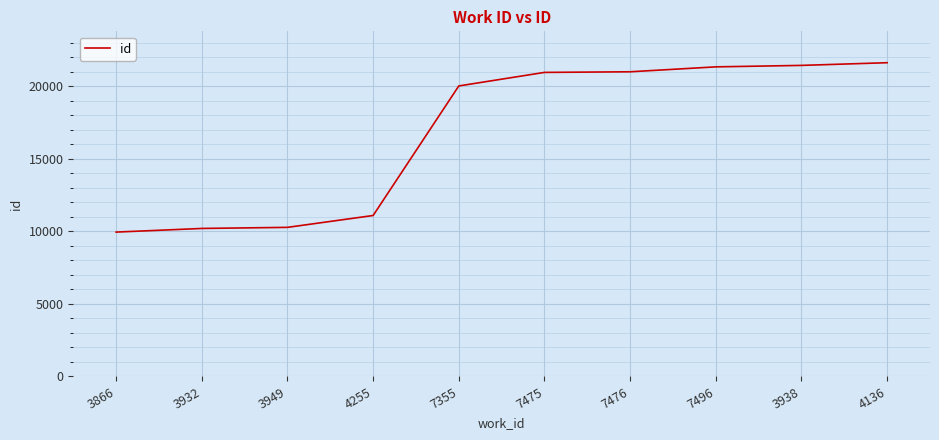

What is the minimum value shown in the chart?

9944